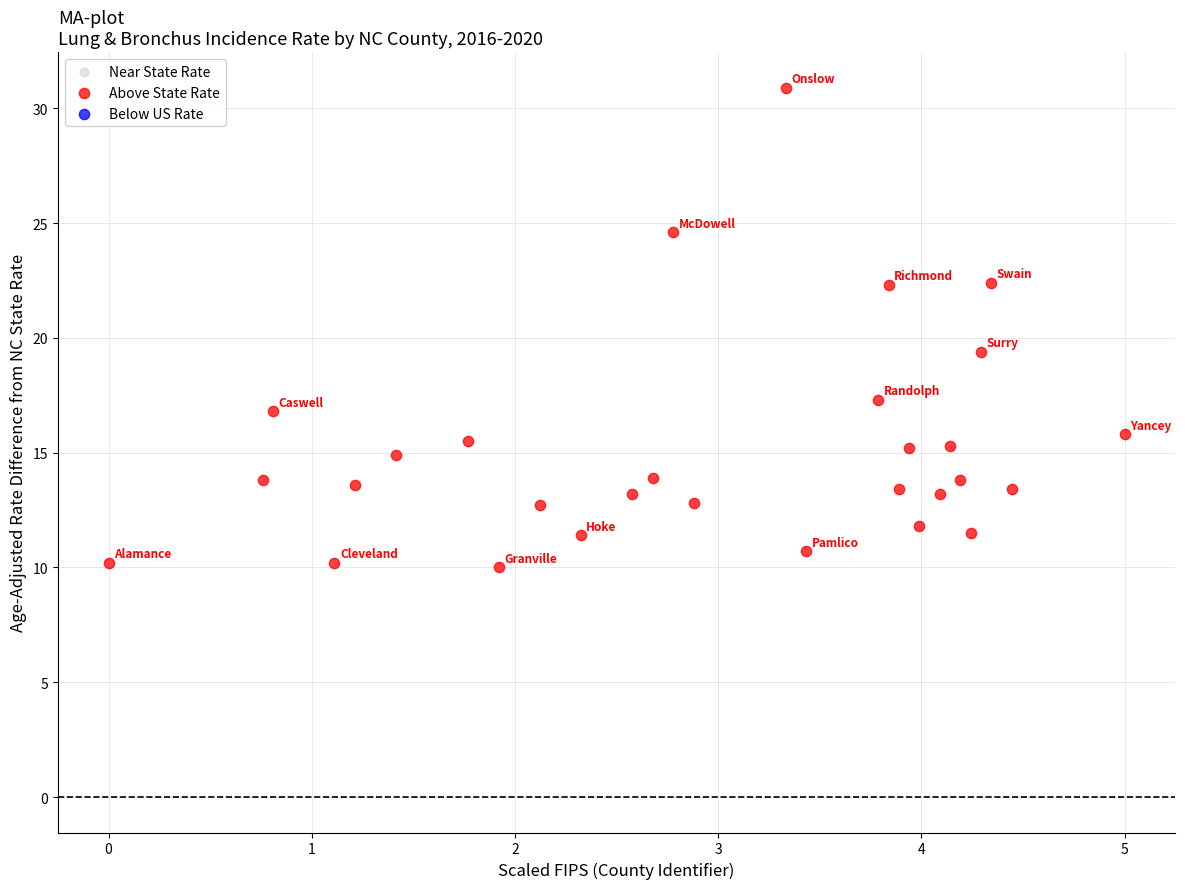

What Y value in the scatter plot is closest to 20?

19.4